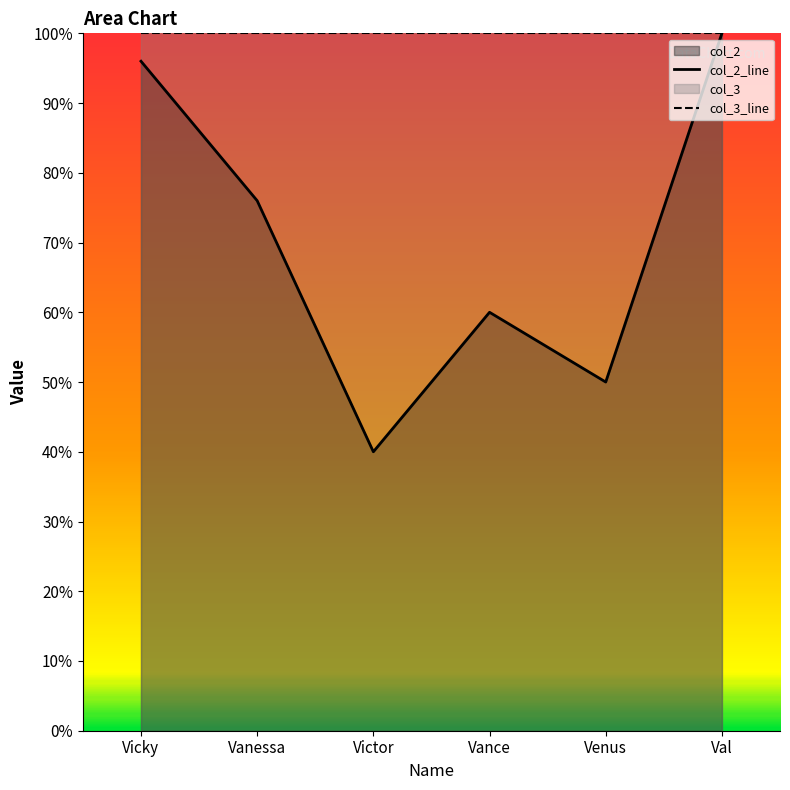

What is the minimum value shown in the chart?

40